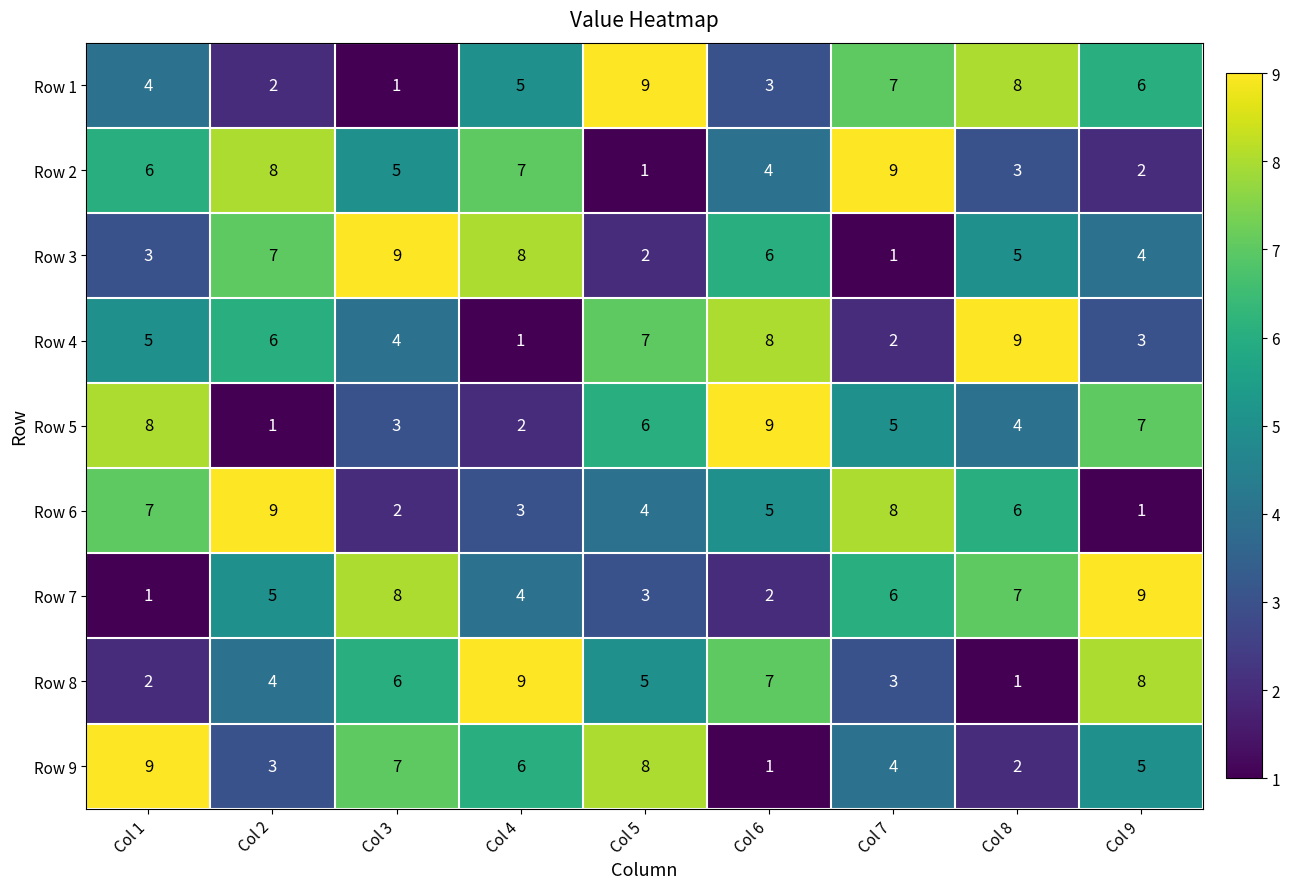

Count the Row 1 values in the range 3 to 7.

5